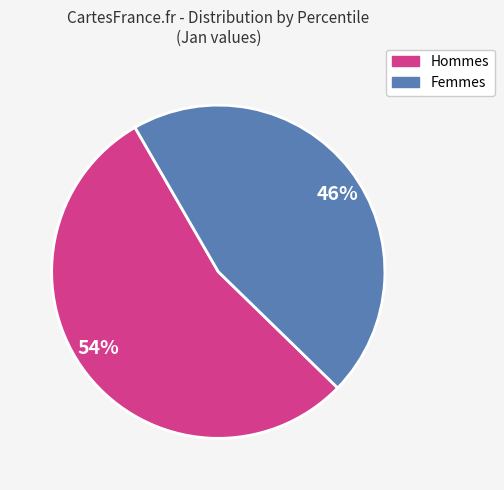

Do Femmes and Hommes together represent more than half of the pie?

Yes